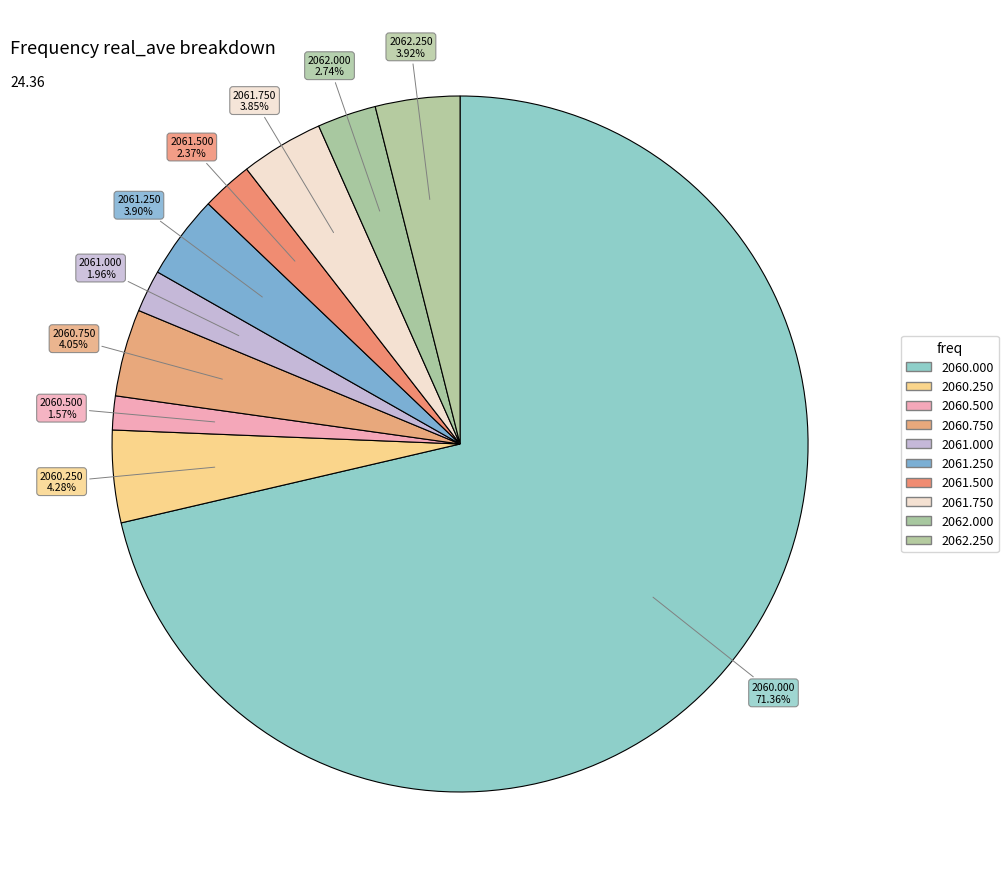

How many segments does this pie chart have?

10